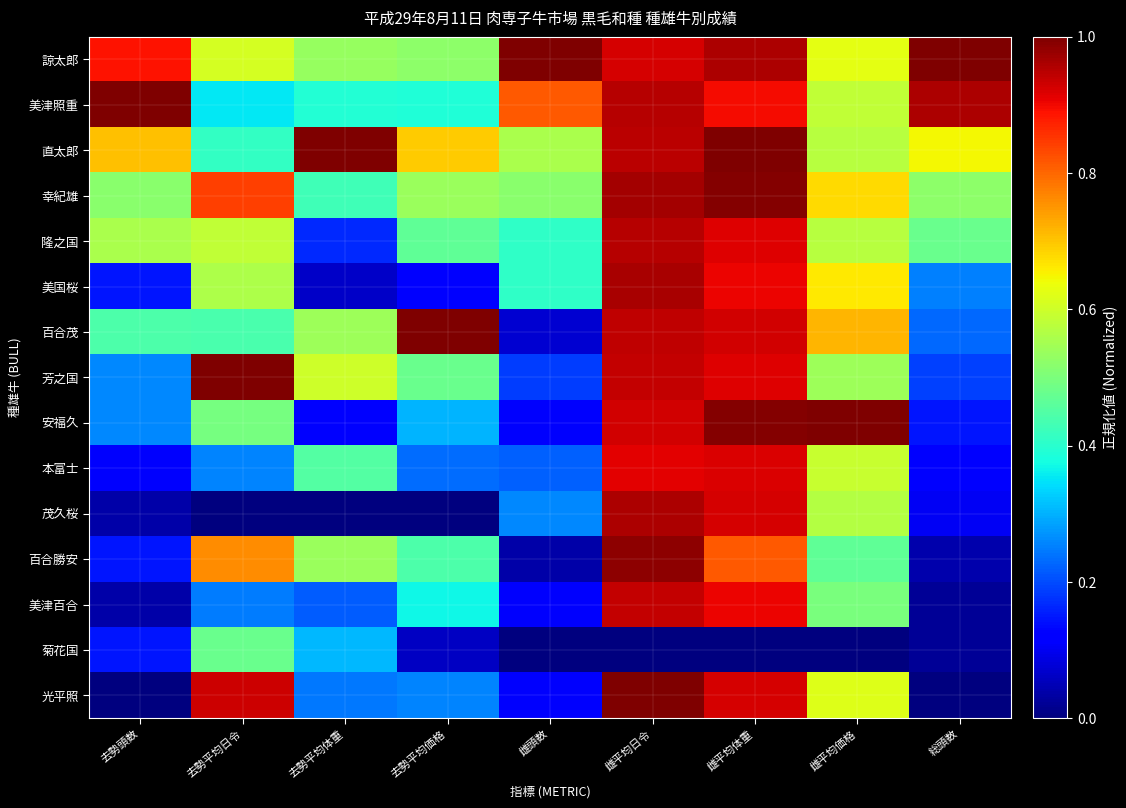

Reading right to left, what are all the values shown in this chart?

諒太郎: 総頭数=1.0	雌平均価格=0.6	雌平均体重=1.0	雌平均日令=0.9	雌頭数=1.0	去勢平均価格=0.5	去勢平均体重=0.5	去勢平均日令=0.6	去勢頭数=0.9
美津照重: 総頭数=1.0	雌平均価格=0.6	雌平均体重=0.9	雌平均日令=1.0	雌頭数=0.8	去勢平均価格=0.4	去勢平均体重=0.4	去勢平均日令=0.4	去勢頭数=1.0
直太郎: 総頭数=0.6	雌平均価格=0.6	雌平均体重=1.0	雌平均日令=0.9	雌頭数=0.6	去勢平均価格=0.7	去勢平均体重=1.0	去勢平均日令=0.4	去勢頭数=0.7
幸紀雄: 総頭数=0.5	雌平均価格=0.7	雌平均体重=1.0	雌平均日令=1.0	雌頭数=0.5	去勢平均価格=0.5	去勢平均体重=0.4	去勢平均日令=0.8	去勢頭数=0.5
隆之国: 総頭数=0.5	雌平均価格=0.6	雌平均体重=0.9	雌平均日令=1.0	雌頭数=0.4	去勢平均価格=0.5	去勢平均体重=0.2	去勢平均日令=0.6	去勢頭数=0.6
美国桜: 総頭数=0.2	雌平均価格=0.7	雌平均体重=0.9	雌平均日令=1.0	雌頭数=0.4	去勢平均価格=0.1	去勢平均体重=0.1	去勢平均日令=0.6	去勢頭数=0.1
百合茂: 総頭数=0.2	雌平均価格=0.7	雌平均体重=0.9	雌平均日令=0.9	雌頭数=0.1	去勢平均価格=1.0	去勢平均体重=0.5	去勢平均日令=0.4	去勢頭数=0.4
芳之国: 総頭数=0.2	雌平均価格=0.5	雌平均体重=0.9	雌平均日令=0.9	雌頭数=0.2	去勢平均価格=0.5	去勢平均体重=0.6	去勢平均日令=1.0	去勢頭数=0.3
安福久: 総頭数=0.1	雌平均価格=1.0	雌平均体重=1.0	雌平均日令=0.9	雌頭数=0.1	去勢平均価格=0.3	去勢平均体重=0.1	去勢平均日令=0.5	去勢頭数=0.3
本富士: 総頭数=0.1	雌平均価格=0.6	雌平均体重=0.9	雌平均日令=0.9	雌頭数=0.2	去勢平均価格=0.2	去勢平均体重=0.5	去勢平均日令=0.3	去勢頭数=0.1
茂久桜: 総頭数=0.1	雌平均価格=0.6	雌平均体重=0.9	雌平均日令=1.0	雌頭数=0.3	去勢平均価格=0.0	去勢平均体重=0.0	去勢平均日令=0.0	去勢頭数=0.0
百合勝安: 総頭数=0.0	雌平均価格=0.5	雌平均体重=0.8	雌平均日令=1.0	雌頭数=0.0	去勢平均価格=0.4	去勢平均体重=0.5	去勢平均日令=0.8	去勢頭数=0.1
美津百合: 総頭数=0.0	雌平均価格=0.5	雌平均体重=0.9	雌平均日令=0.9	雌頭数=0.1	去勢平均価格=0.4	去勢平均体重=0.2	去勢平均日令=0.2	去勢頭数=0.0
菊花国: 総頭数=0.0	雌平均価格=0.0	雌平均体重=0.0	雌平均日令=0.0	雌頭数=0.0	去勢平均価格=0.1	去勢平均体重=0.3	去勢平均日令=0.5	去勢頭数=0.1
光平照: 総頭数=0.0	雌平均価格=0.6	雌平均体重=0.9	雌平均日令=1.0	雌頭数=0.1	去勢平均価格=0.3	去勢平均体重=0.2	去勢平均日令=0.9	去勢頭数=0.0